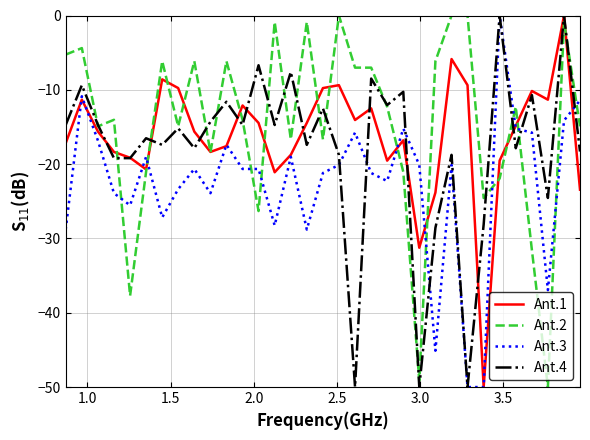

How many times do Ant.3 and Ant.2 cross each other?

11